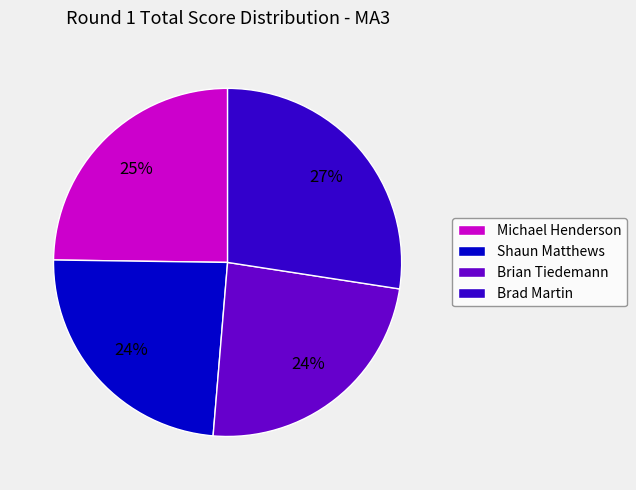

Combined, do Shaun Matthews and Michael Henderson account for over 50%?

No